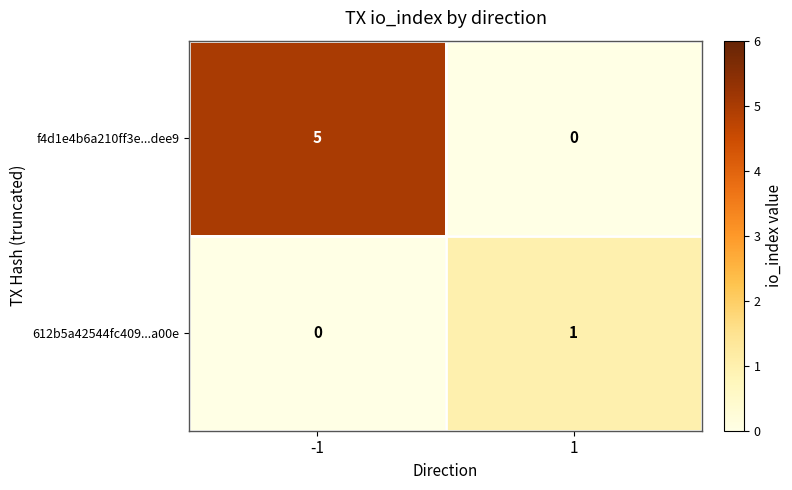

Which series has the widest spread of values?

f4d1e4b6a210ff3e...dee9